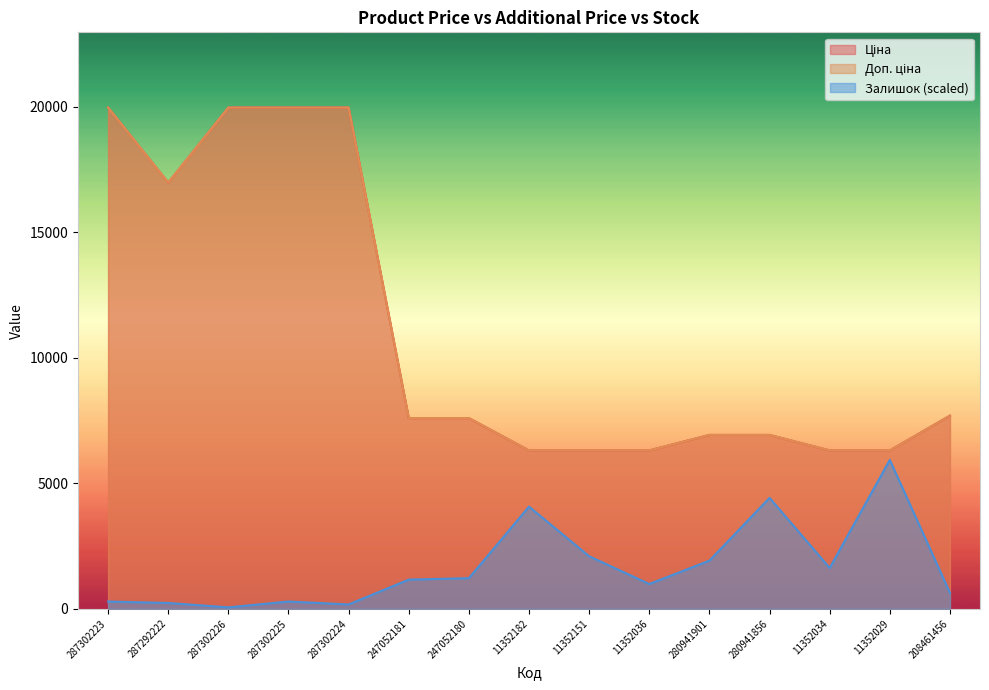

What is the minimum value for Залишок?

58.1